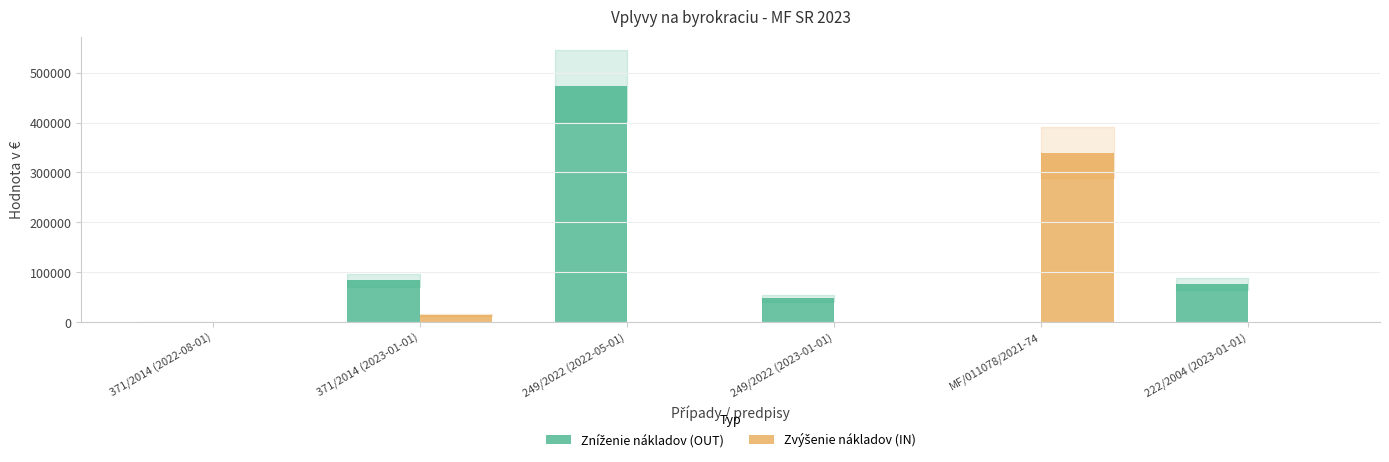

What is the total value across all series at 249/2022 (2022-05-01)?

473526.0